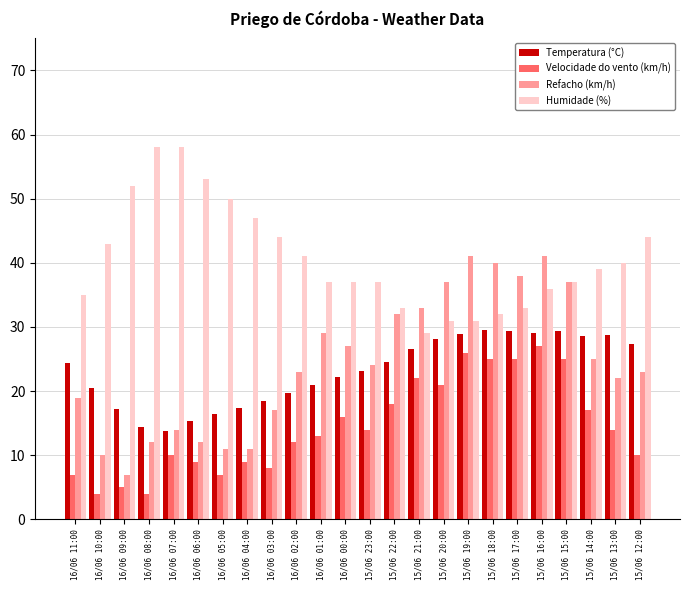

Are the bars horizontal?

No